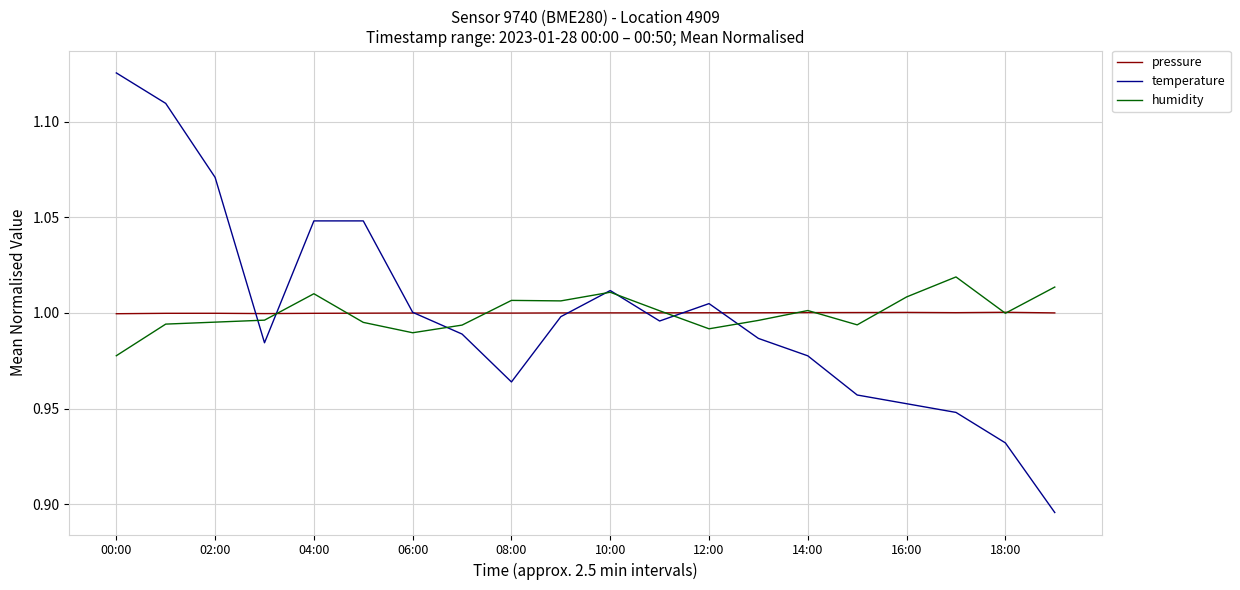

Count the number of categories in the chart.

20